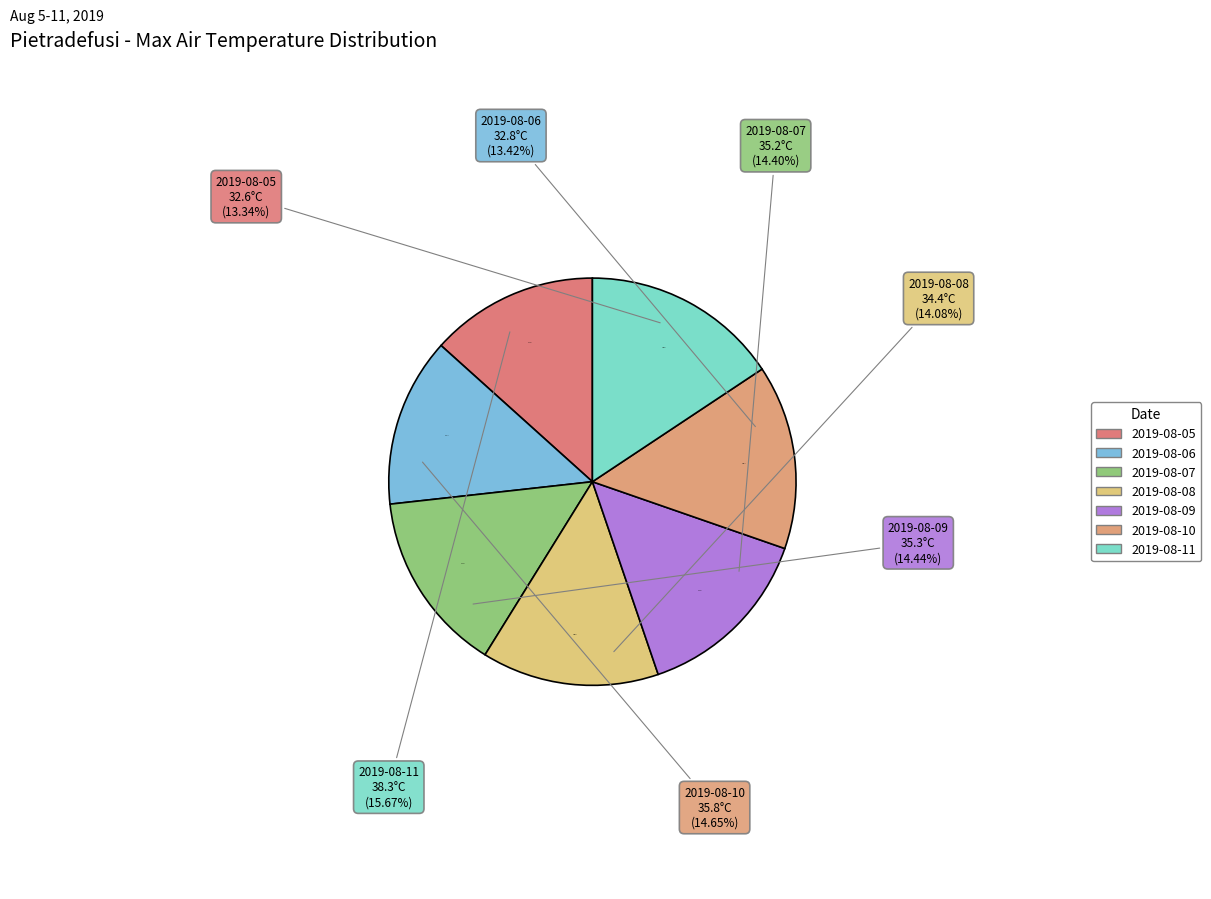

What portion of the pie excludes 2019-08-11?

84.3%